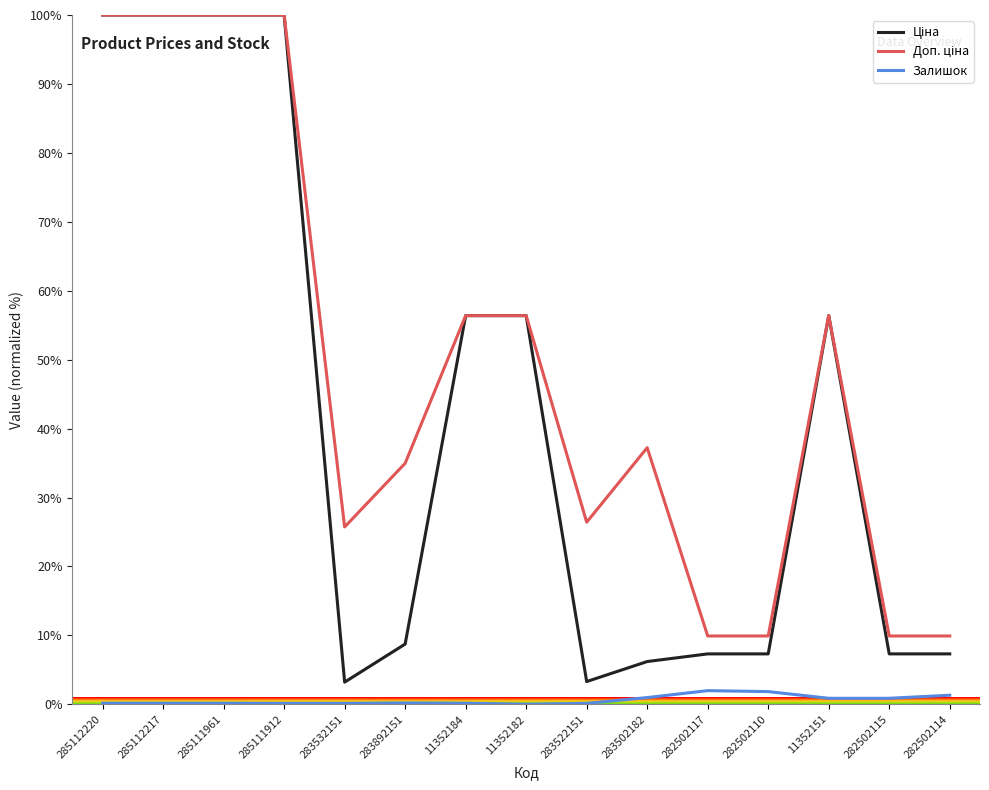

What is the maximum value shown in the chart?

100.0